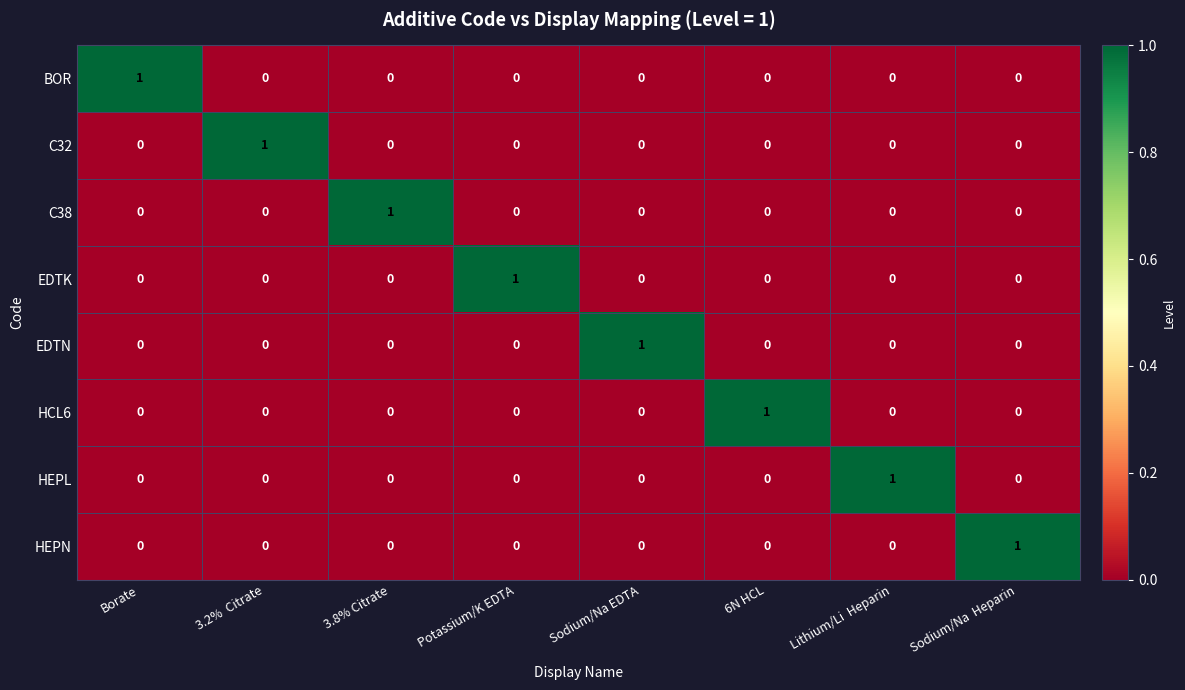

True or false: C38 has a value of -1 at Sodium/Na EDTA.

False